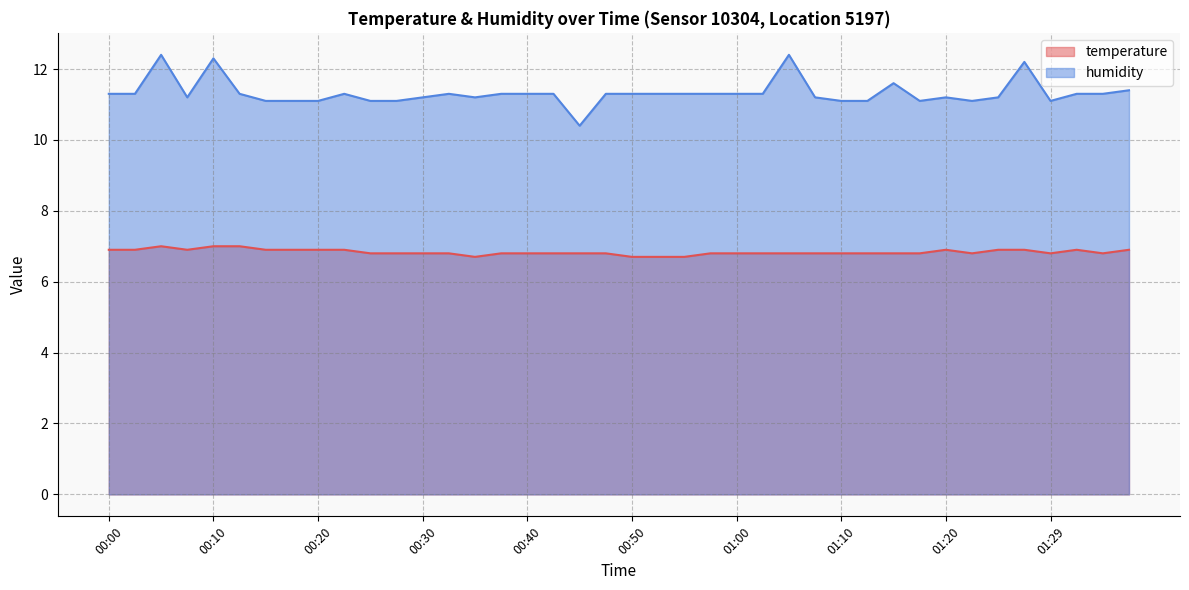

Is the value of humidity at 00:15 greater than the value of temperature at 00:33?

Yes